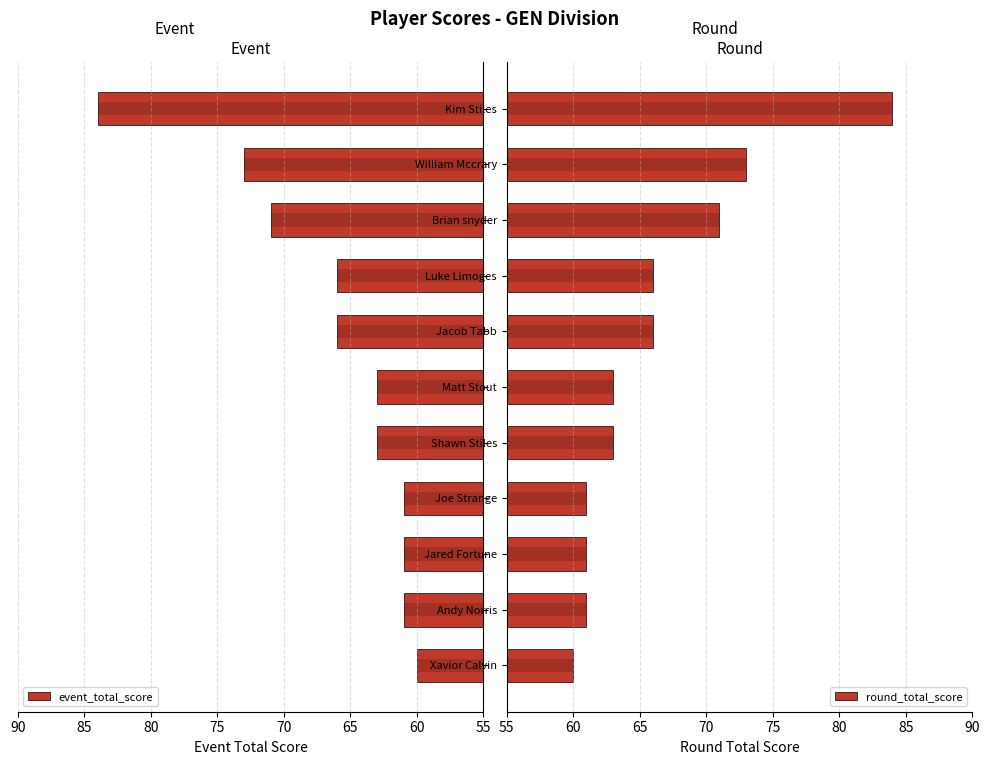

Are the bars grouped side by side (vs. stacked)?

Yes